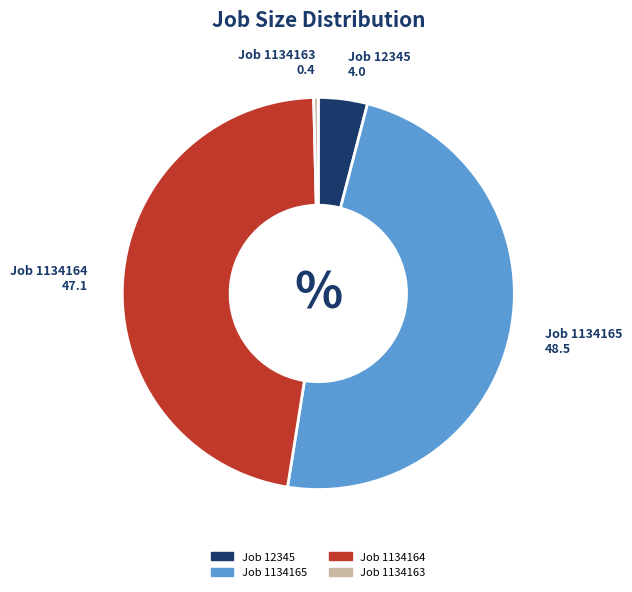

Is there a majority slice in this chart?

No